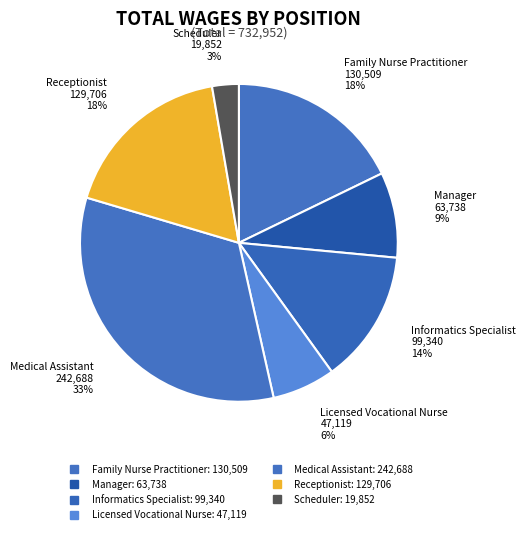

What percentage is the Medical Assistant slice, to the nearest percent?

33%